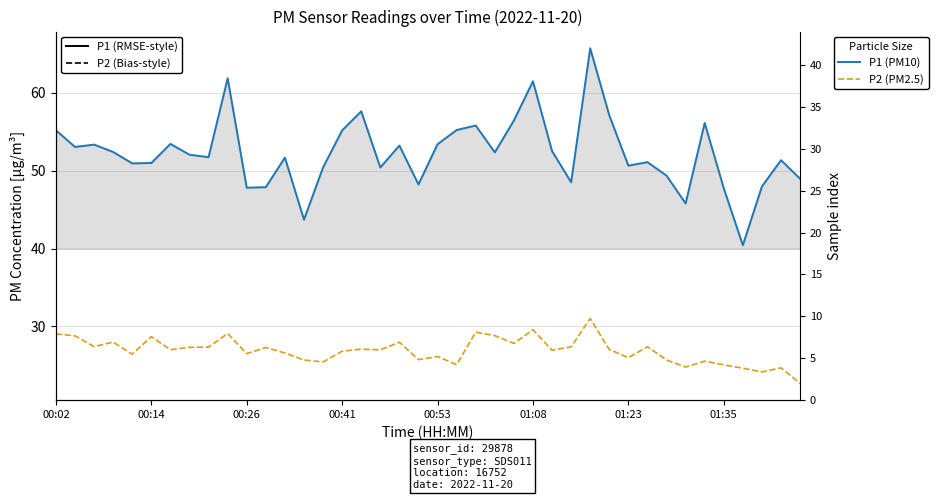

How many categories are shown in the chart?

40